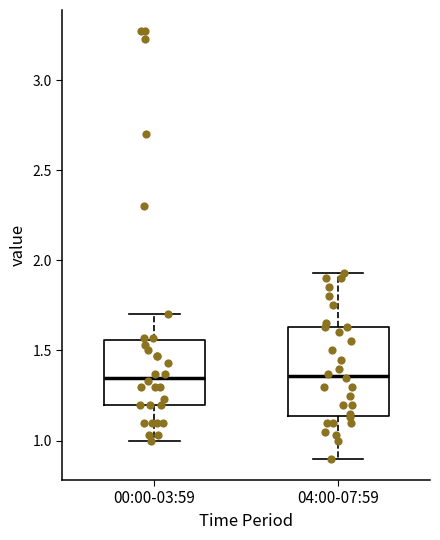

Reading left to right, read every box against the y-axis: the position of its median line, the range the box covers, and the ends of its whiskers. The values are not printed on the chart, so give them approximately, as read against the axis.

00:00-03:59: median 1.35, box 1.20 to 1.55, whiskers 1.00 to 1.70
04:00-07:59: median 1.35, box 1.15 to 1.65, whiskers 0.90 to 1.95